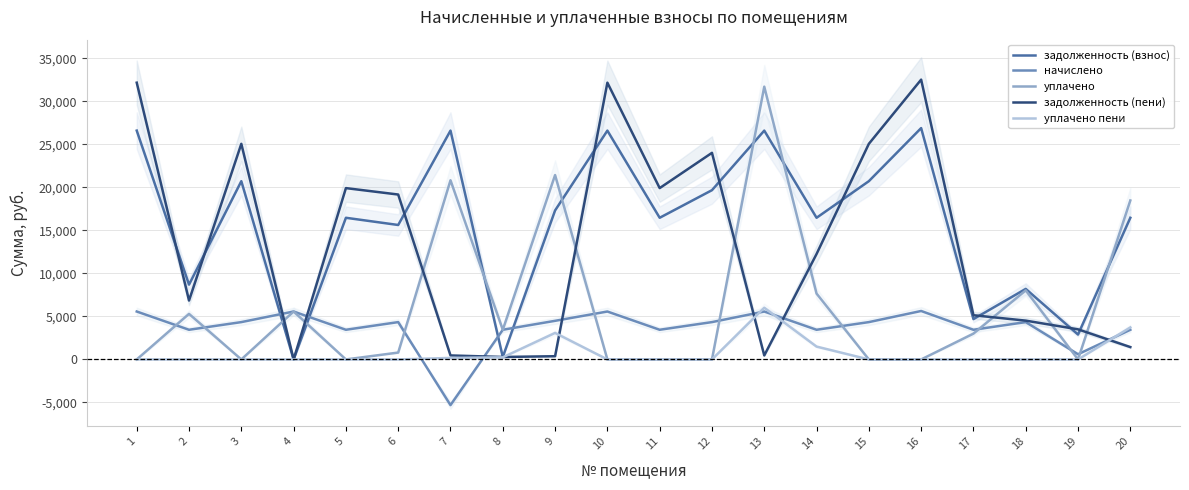

Reading left to right, extract all data points from this chart.

задолженность (взнос): 26604.4	8697.1	20724.8	0.0	16469.4	15630.8	26604.4	287.5	17321.0	26604.4	16469.4	19678.3	26604.4	16469.4	20724.8	26896.8	4690.6	8201.1	2894.2	16469.4
начислено: 5572.4	3449.6	4341.0	5572.4	3449.6	4341.0	-5309.6	3449.6	4490.6	5572.4	3449.6	4341.0	5572.4	3449.6	4341.0	5633.8	3449.6	4341.0	606.2	3449.6
уплачено: 0.0	5297.6	0.0	5572.0	0.0	800.0	20830.4	3449.7	21436.9	0.0	0.0	0.0	31712.4	7659.8	0.0	0.0	3000.0	8029.4	0.0	18481.9
задолженность (пени): 32176.8	6849.1	25065.8	0.2	19919.0	19171.8	464.4	287.4	374.8	32176.8	19919.0	24019.3	464.4	12259.3	25065.8	32530.6	5140.2	4512.7	3500.4	1437.1
уплачено пени: 0.0	0.0	0.0	0.0	0.0	0.0	177.5	246.6	3083.1	0.0	0.0	0.0	6012.6	1494.4	0.0	0.0	0.0	0.0	0.0	3722.1